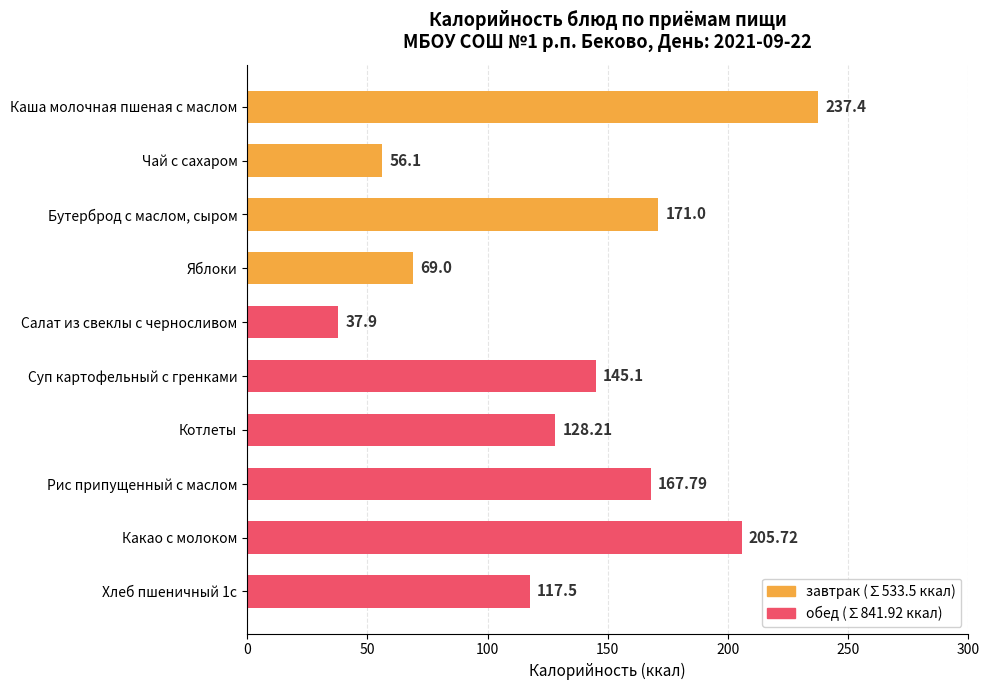

Are the bars horizontal?

Yes